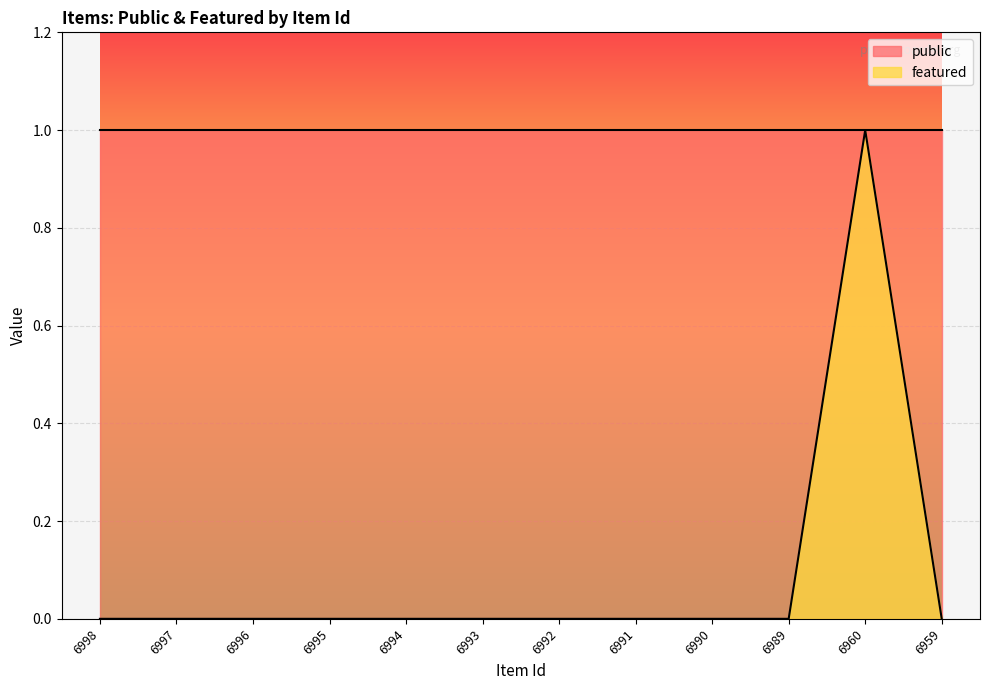

True or false: the data shows 0 at 6996.

True